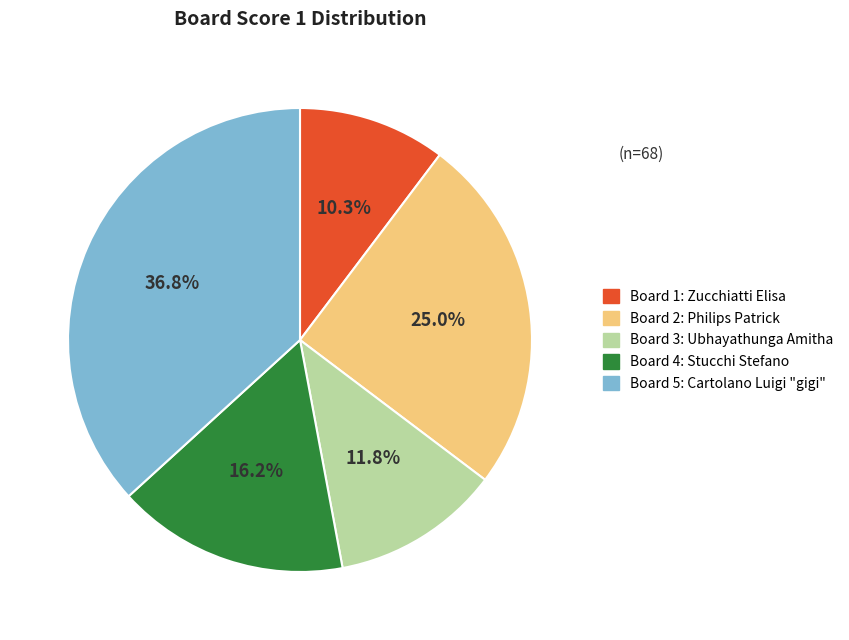

Is there a majority slice in this chart?

No